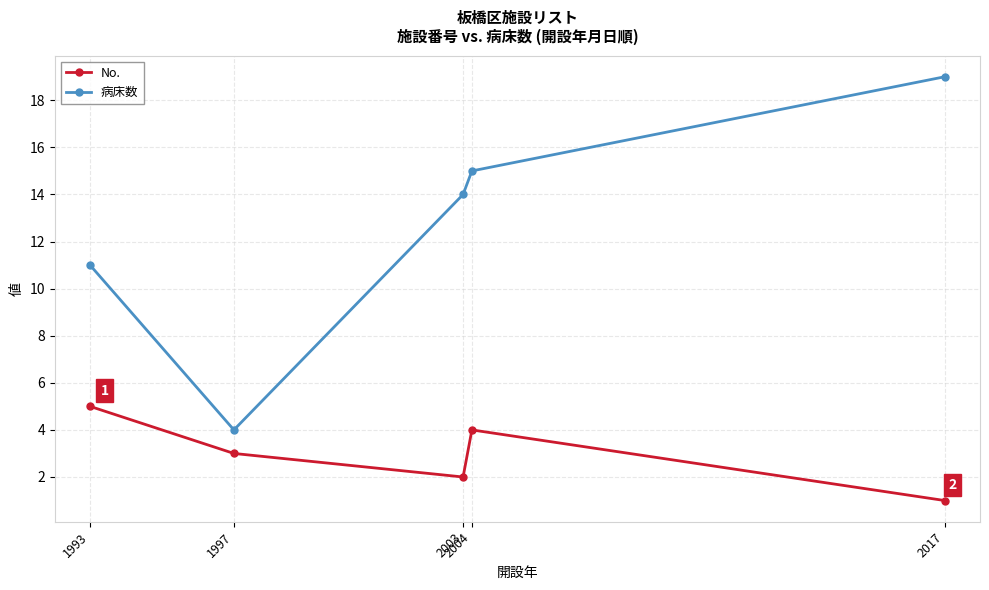

Is the value of 病床数 at 1993 greater than the value of No. at 2004?

Yes